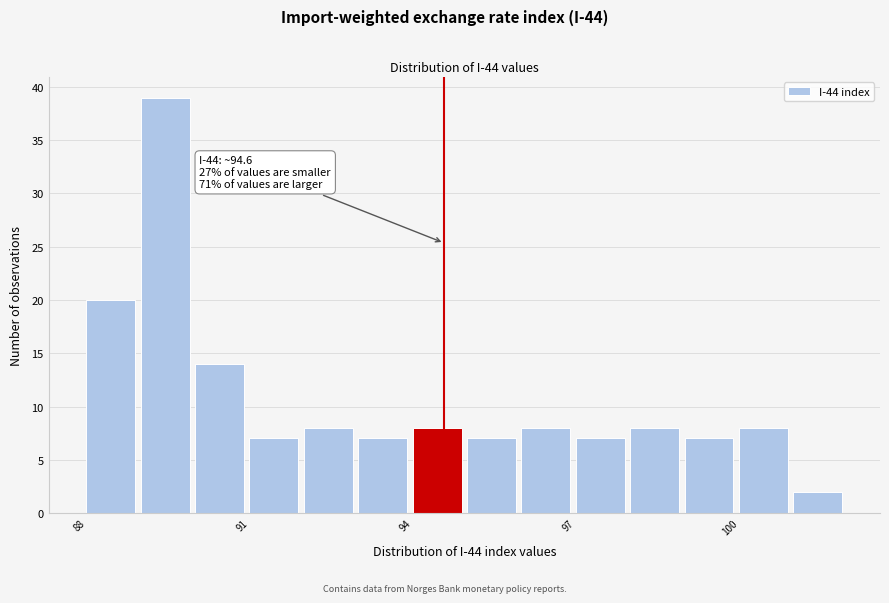

Read against the x-axis, roughly where is the centre of the tallest bar?

89.5